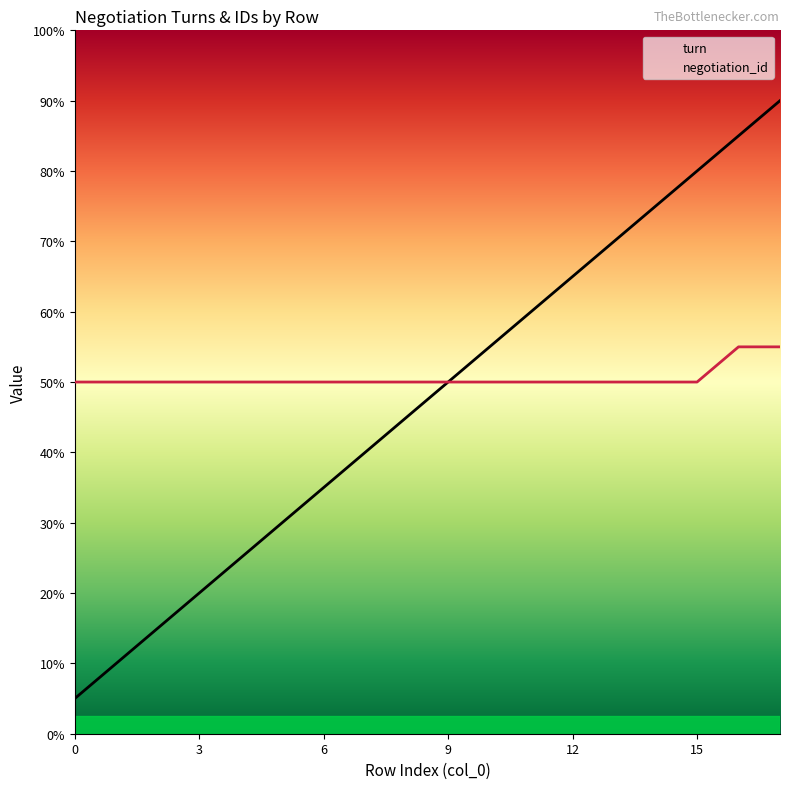

Reading left to right, extract all data points from this chart.

turn: 1	2	3	4	5	6	7	8	9	10	11	12	13	14	15	16	17	18
negotiation_id: 10	10	10	10	10	10	10	10	10	10	10	10	10	10	10	10	11	11